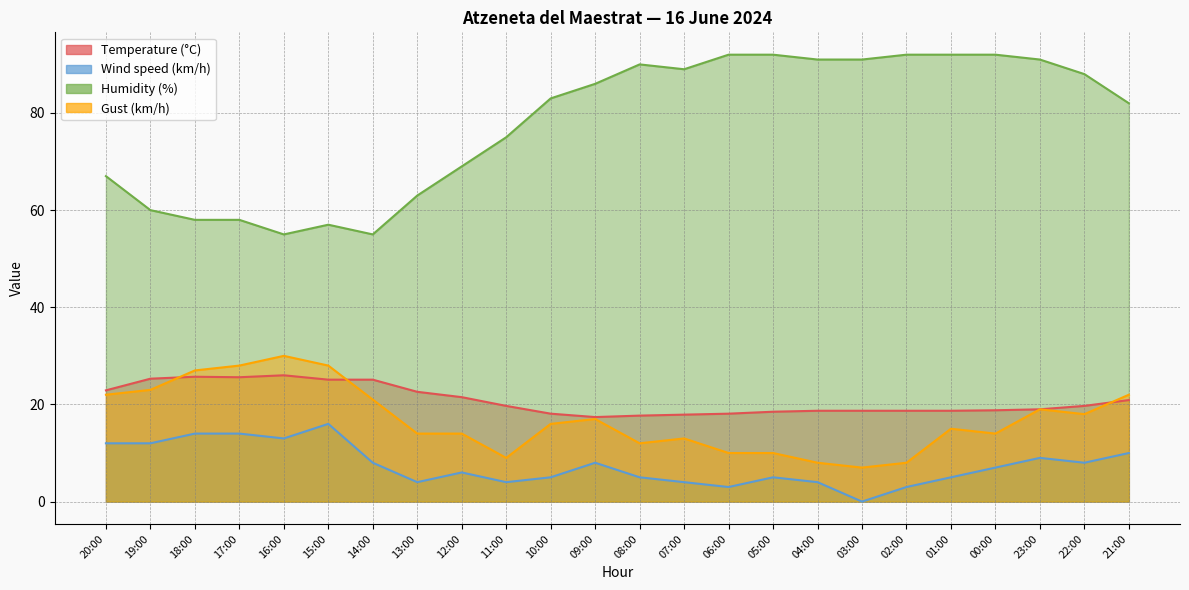

What is the label of the 17th point from the right?

13:00